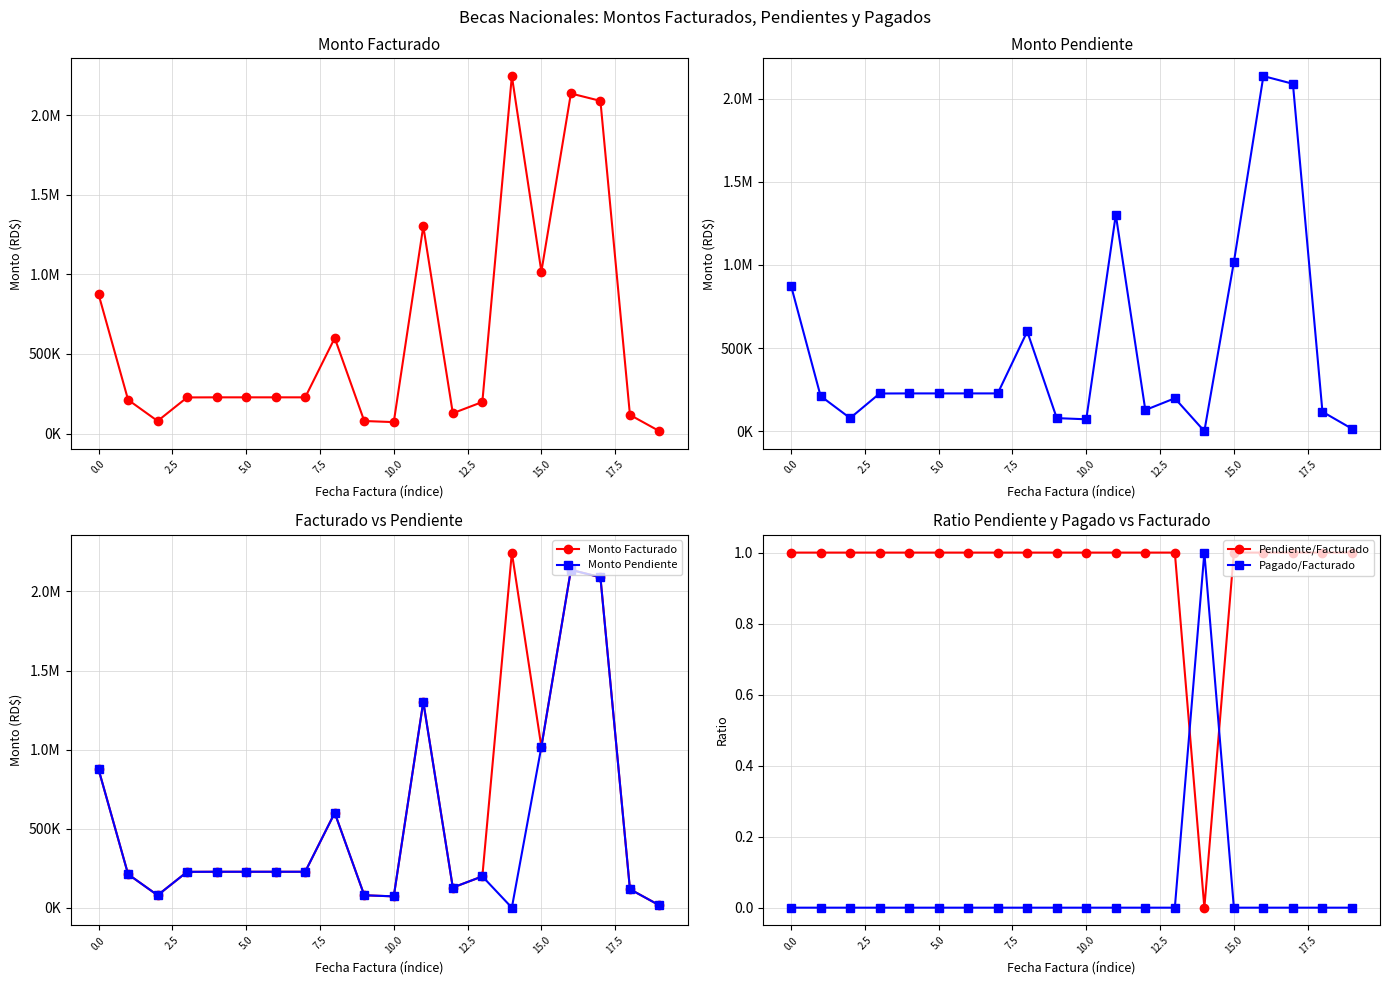

List the series in order of their peak value, highest first.

Monto Facturado, Monto Pendiente, Pendiente/Facturado, Pagado/Facturado